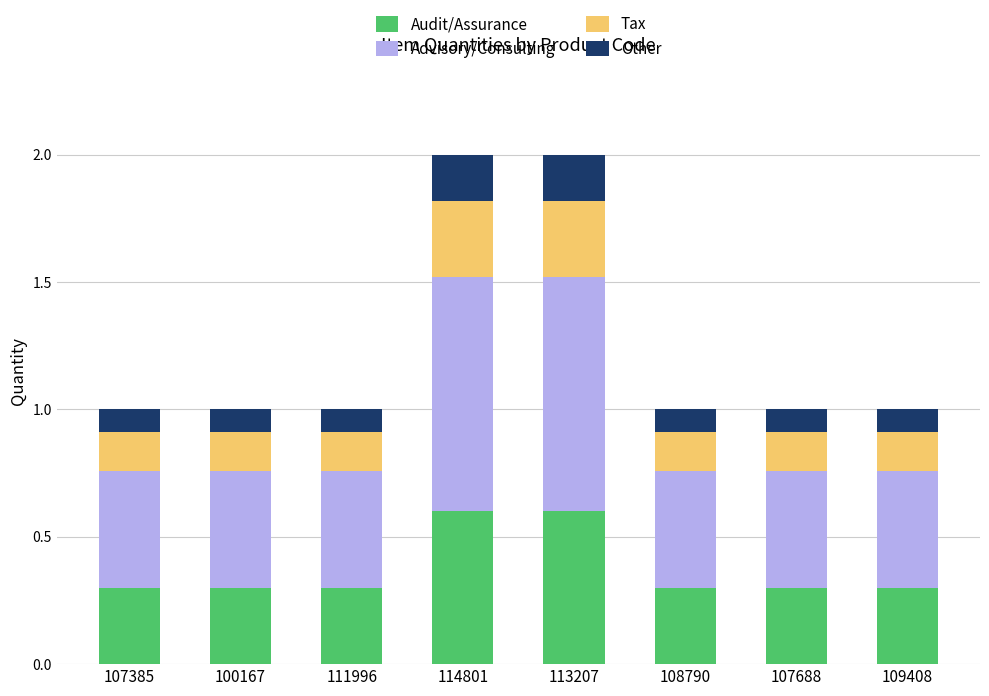

True or false: Audit/Assurance has a value of 0.5 at 107688.

False